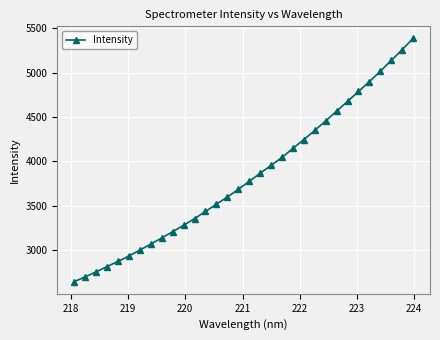

True or false: the data has more than 1 interior local peaks.

False